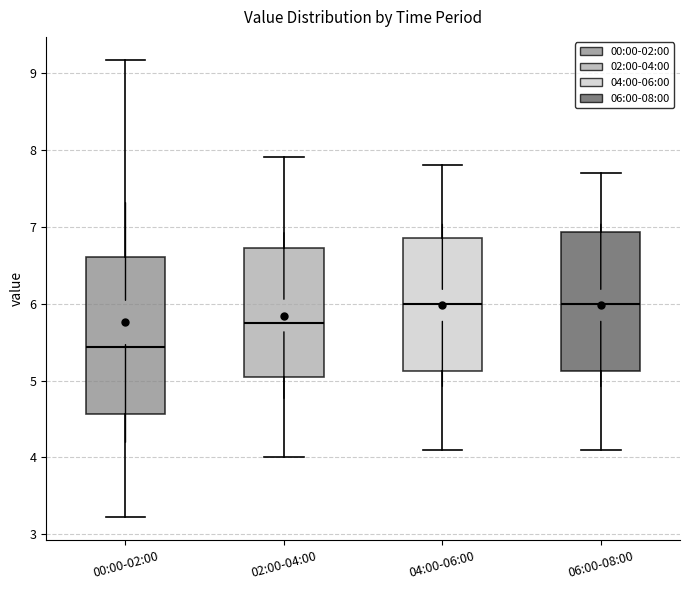

Comparing the boxes themselves (not the whiskers), which one is the tallest?

00:00-02:00